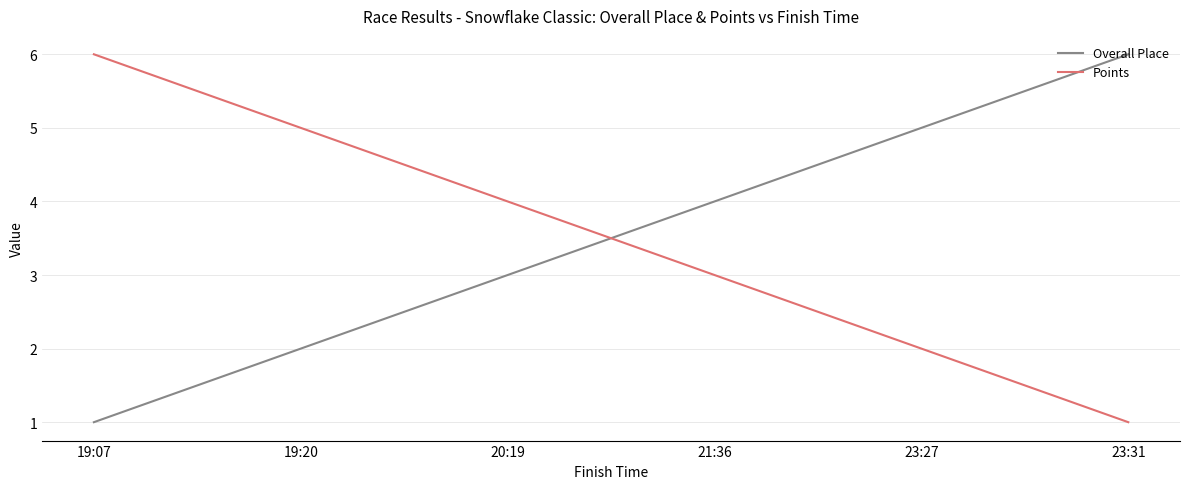

What is the total value across all series at 23:31?

7